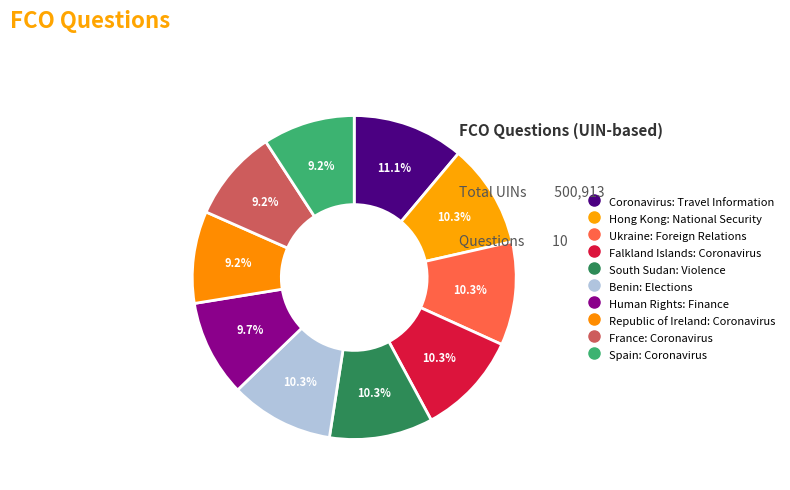

Count the number of slices in the pie.

10